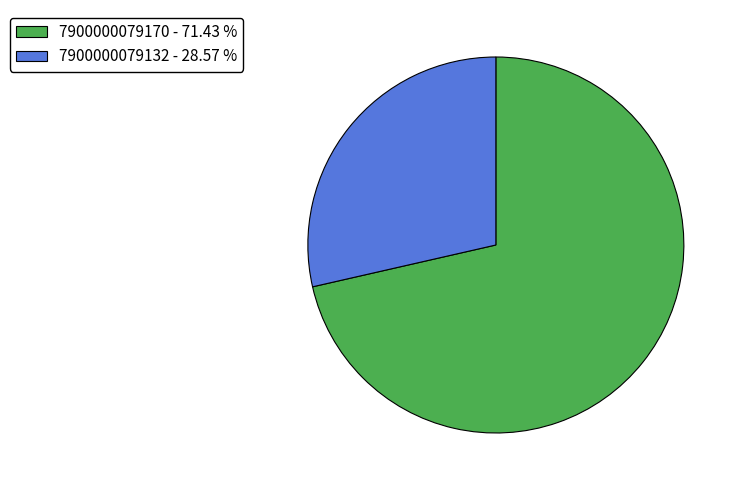

Do 7900000079132 - 28.57 % and 7900000079170 - 71.43 % together represent more than half of the pie?

Yes